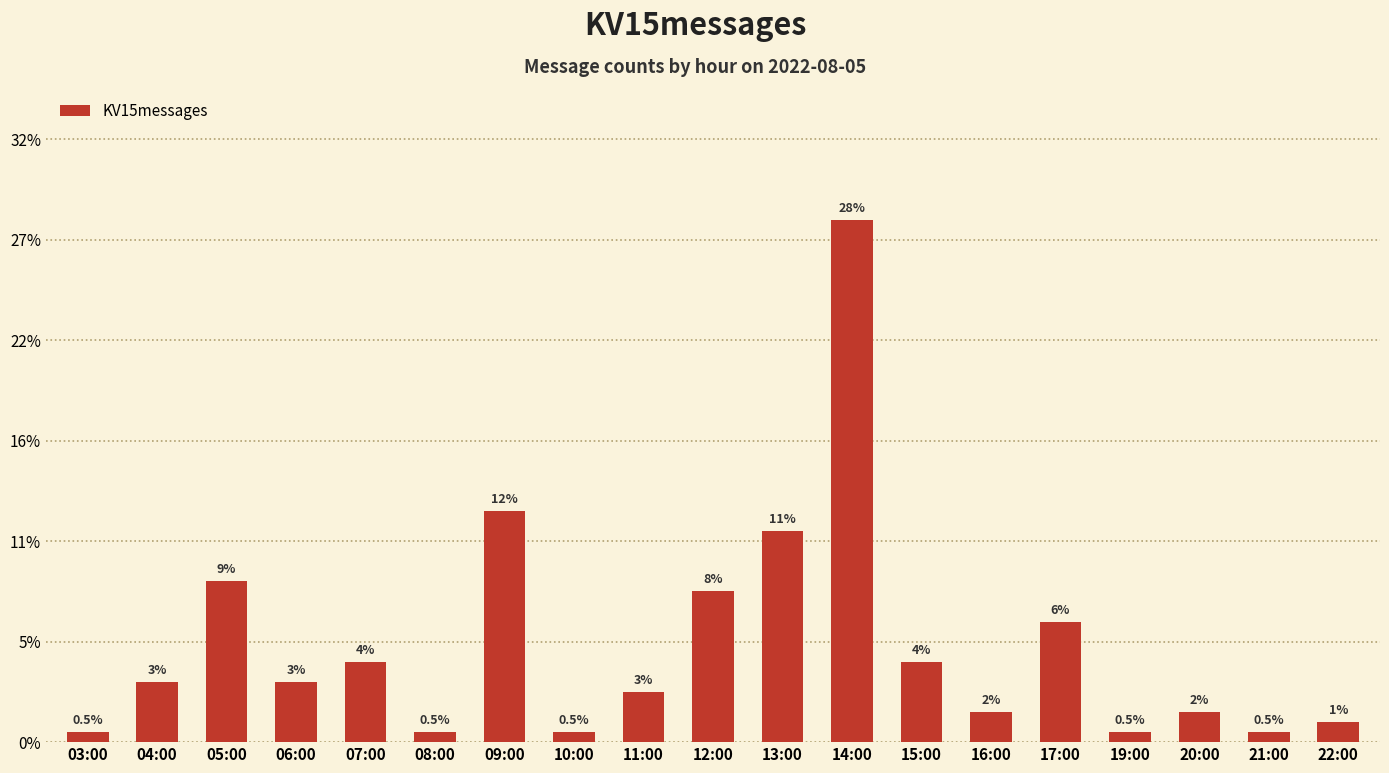

Are the bars horizontal?

No